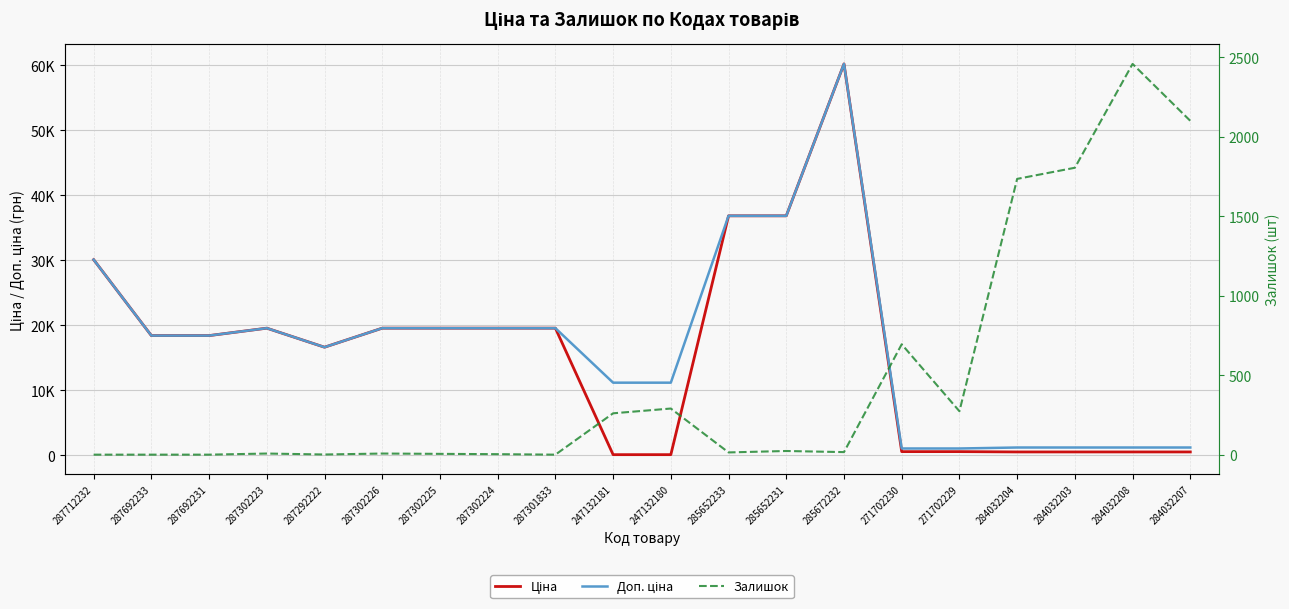

Count the number of data series in this chart.

3